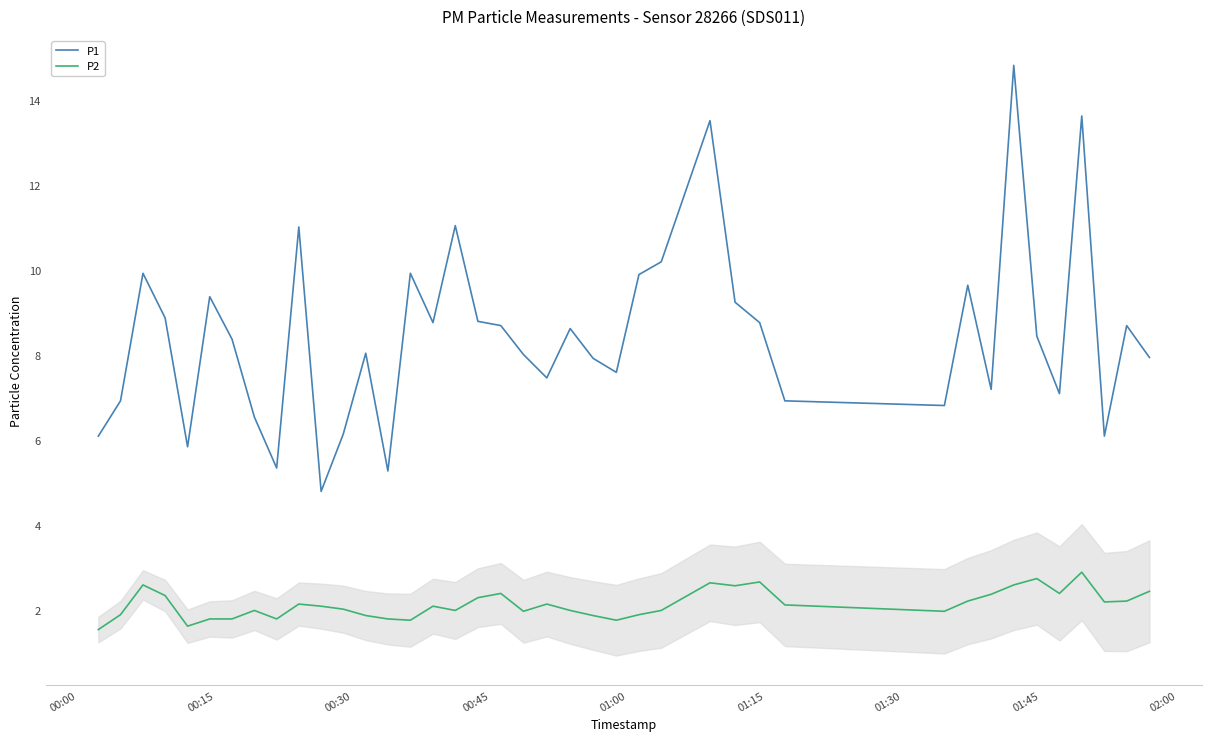

Which series has the widest spread of values?

P1